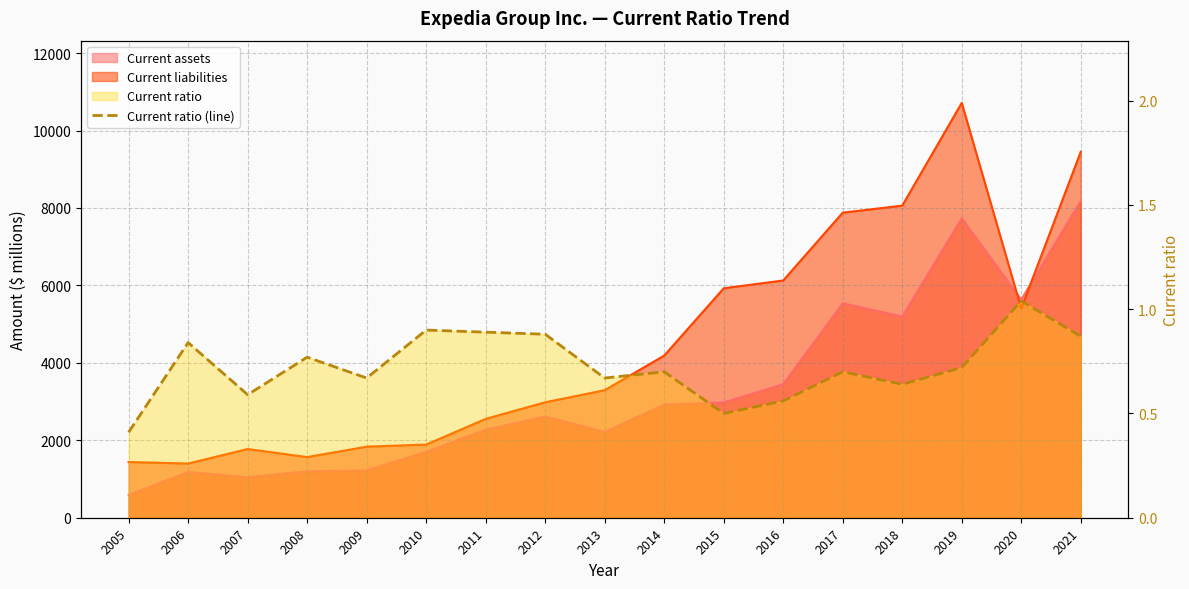

What is the average value?

0.7